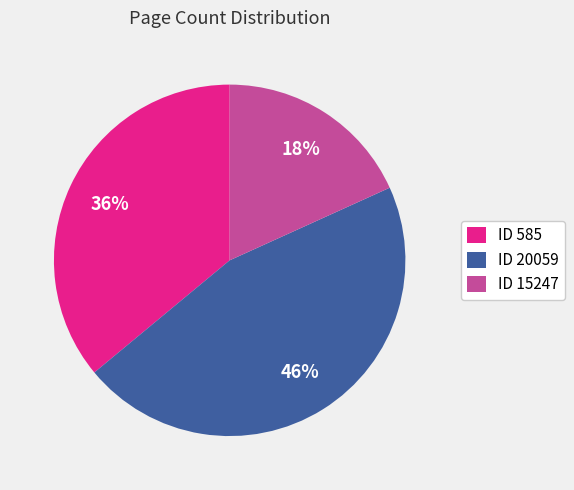

Does any single category account for the majority?

No